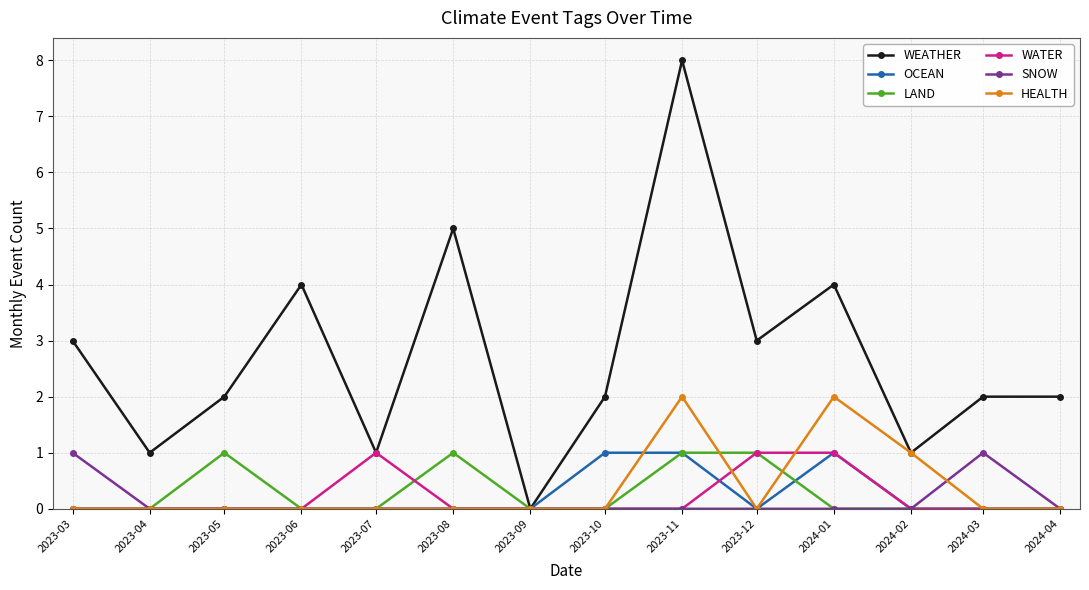

What is the highest value of the LAND series?

1